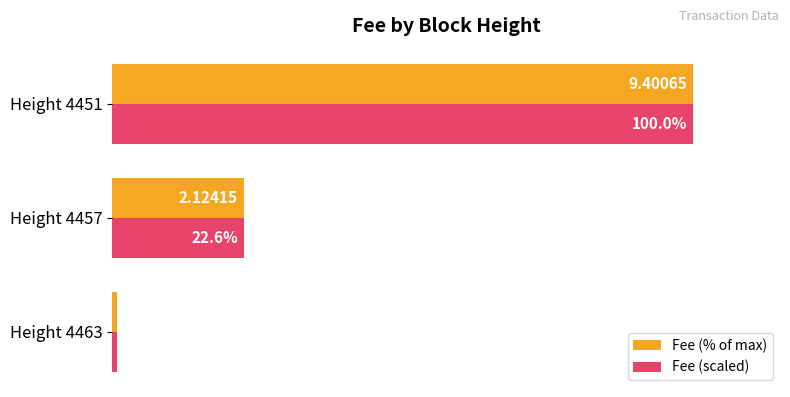

Is the value of Fee (% of max) at Height 4451 greater than the value of Fee (scaled) at Height 4463?

Yes